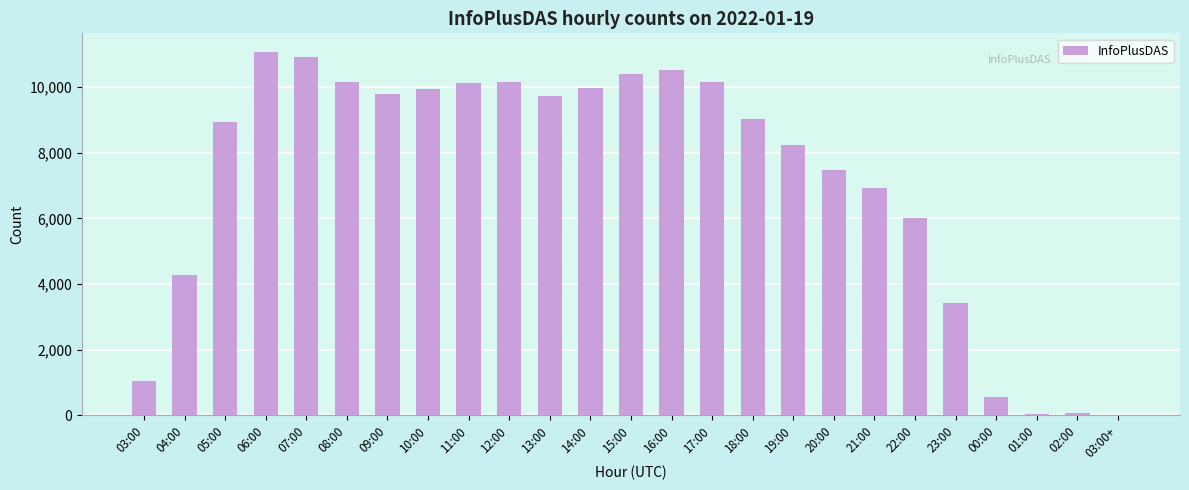

What is the sum of all values?

178925